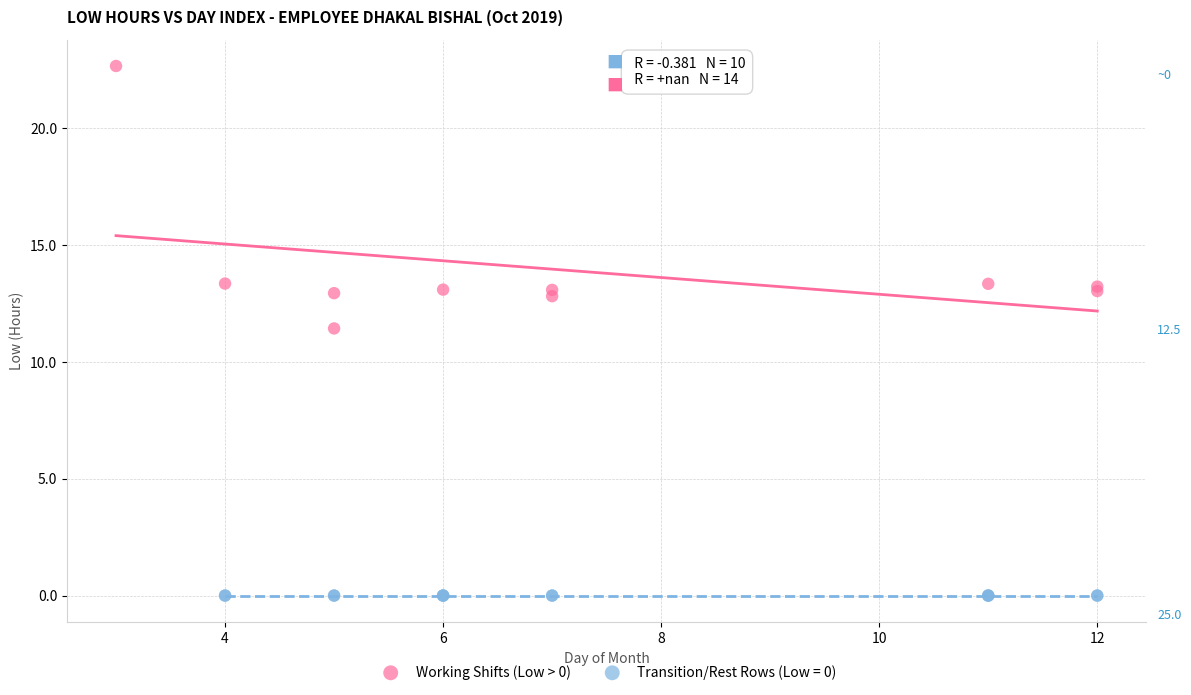

Which series reaches the minimum Y coordinate?

Transition/Rest Rows (Low = 0)